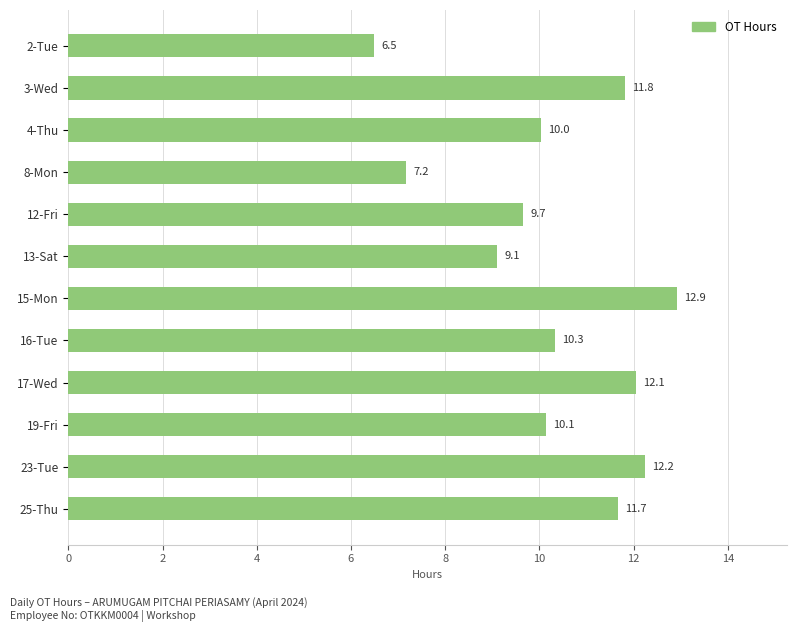

Where is the data nearest to the value 9?

13-Sat